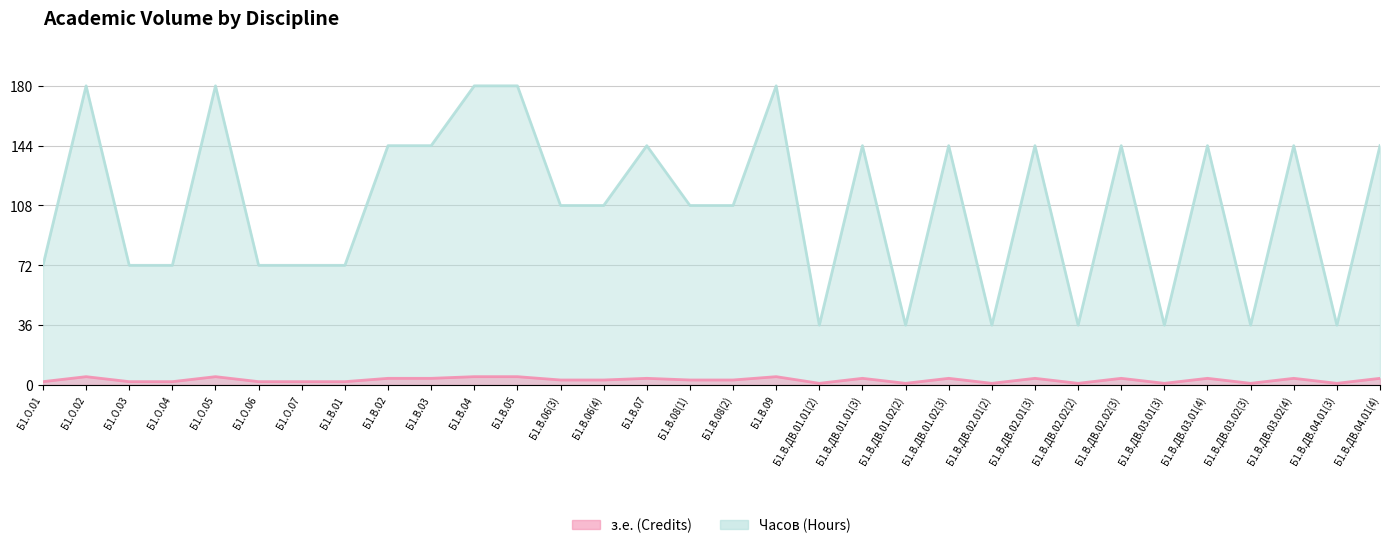

At which category is the sum across all series the highest?

Б1.О.02